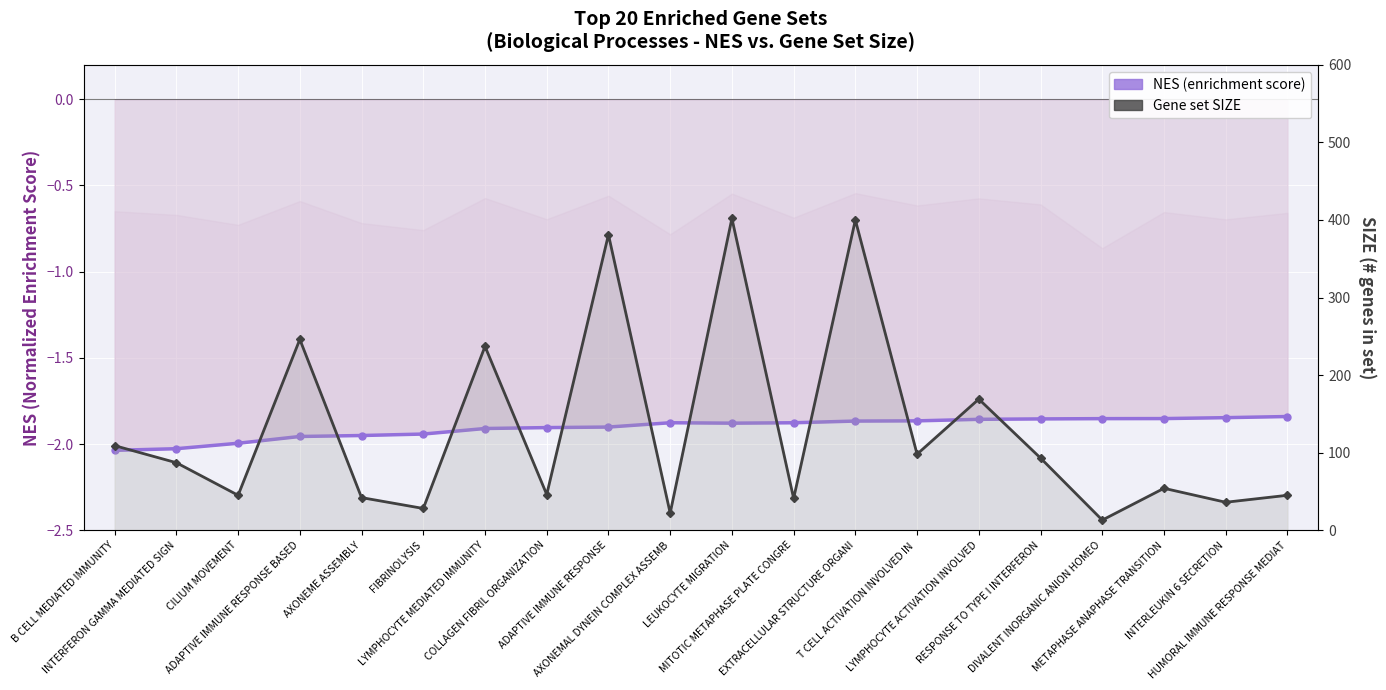

Which series has the largest total across all categories?

SIZE